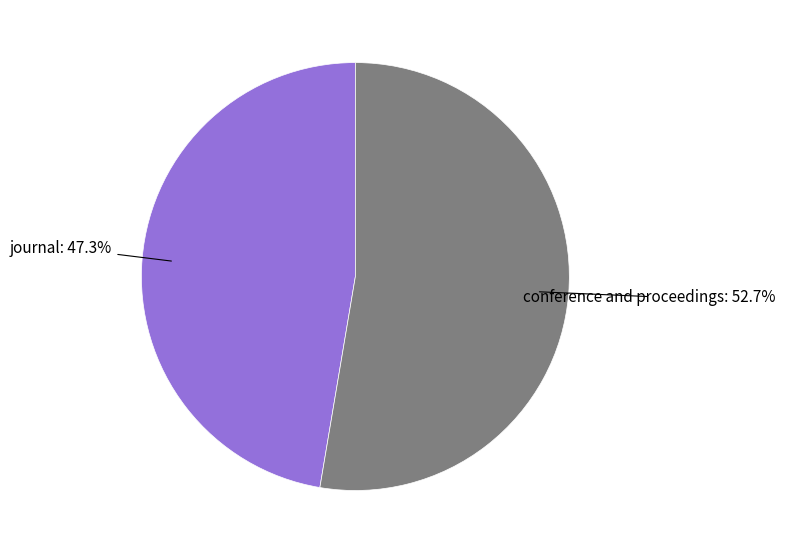

Which slice represents more than half of the pie?

conference and proceedings